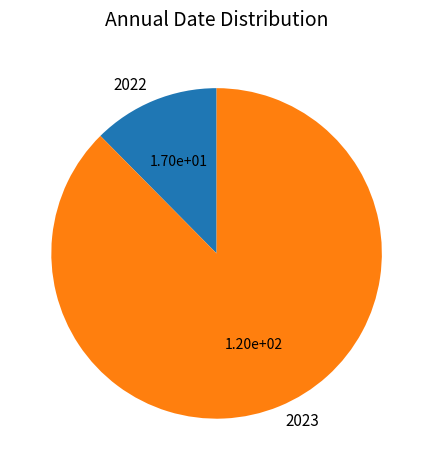

Is there a majority slice in this chart?

Yes